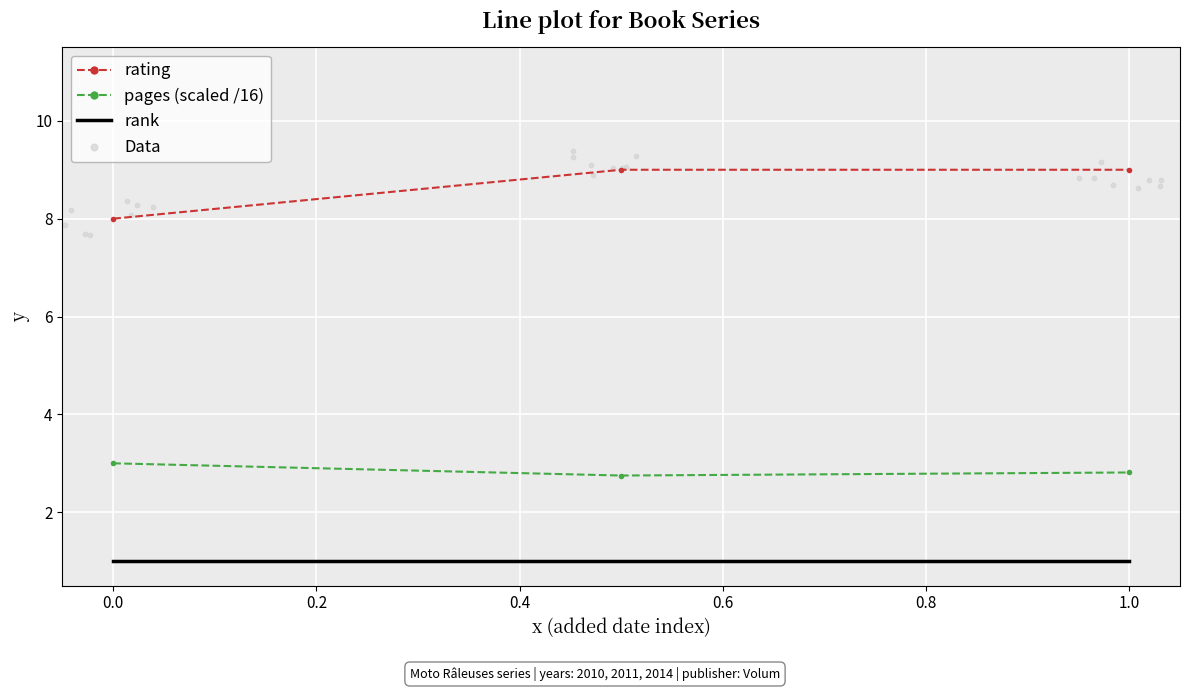

Which series contains the highest Y value?

rating